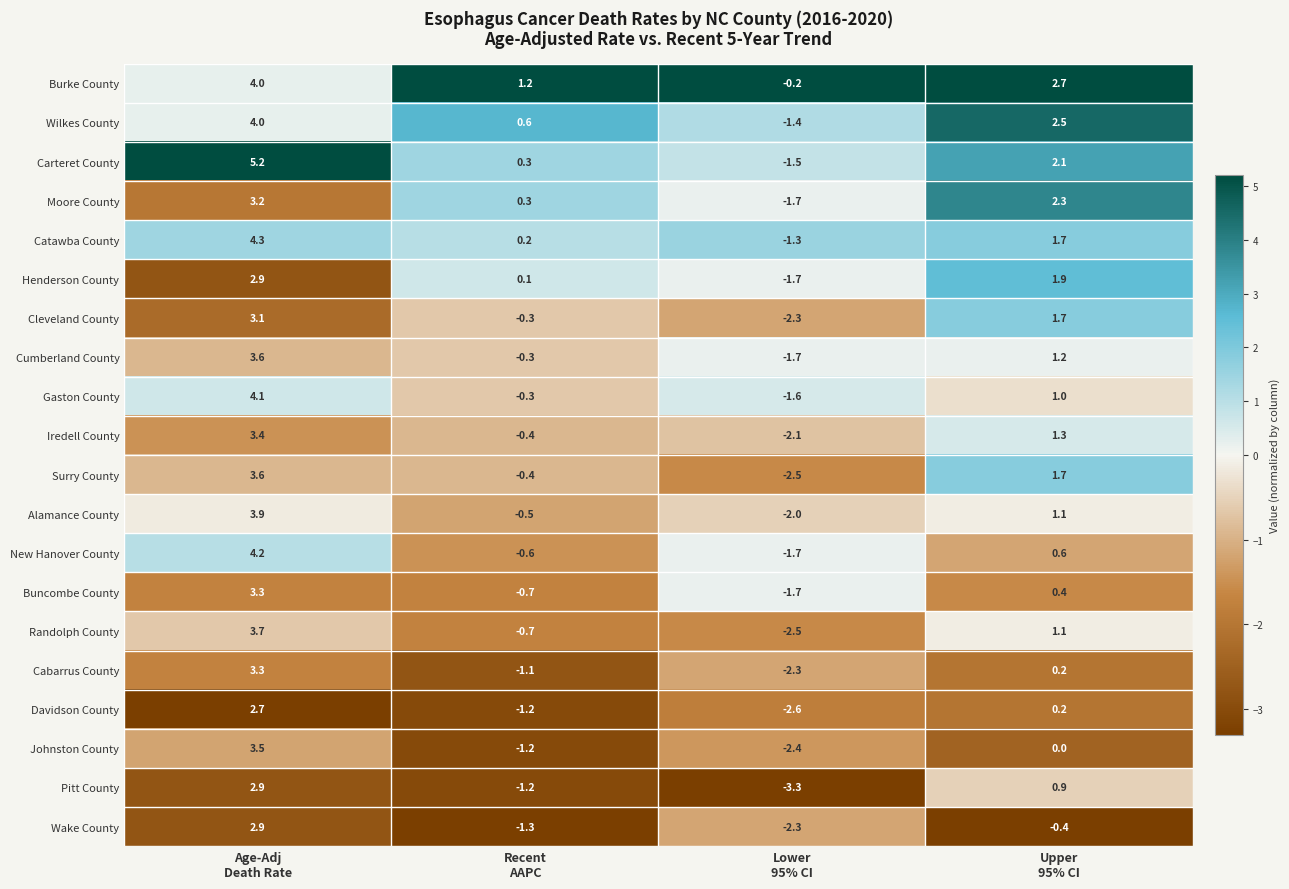

Which series has the largest total across all categories?

Burke County